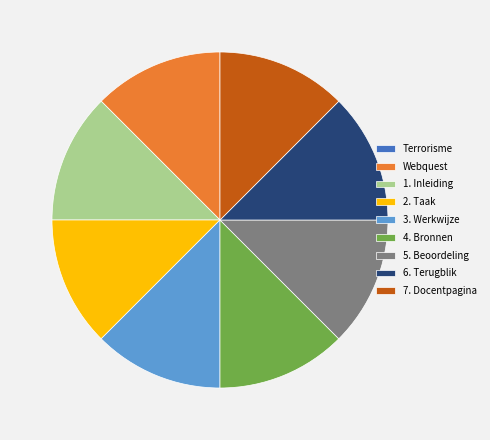

True or false: 2. Taak accounts for 12% of the total.

True